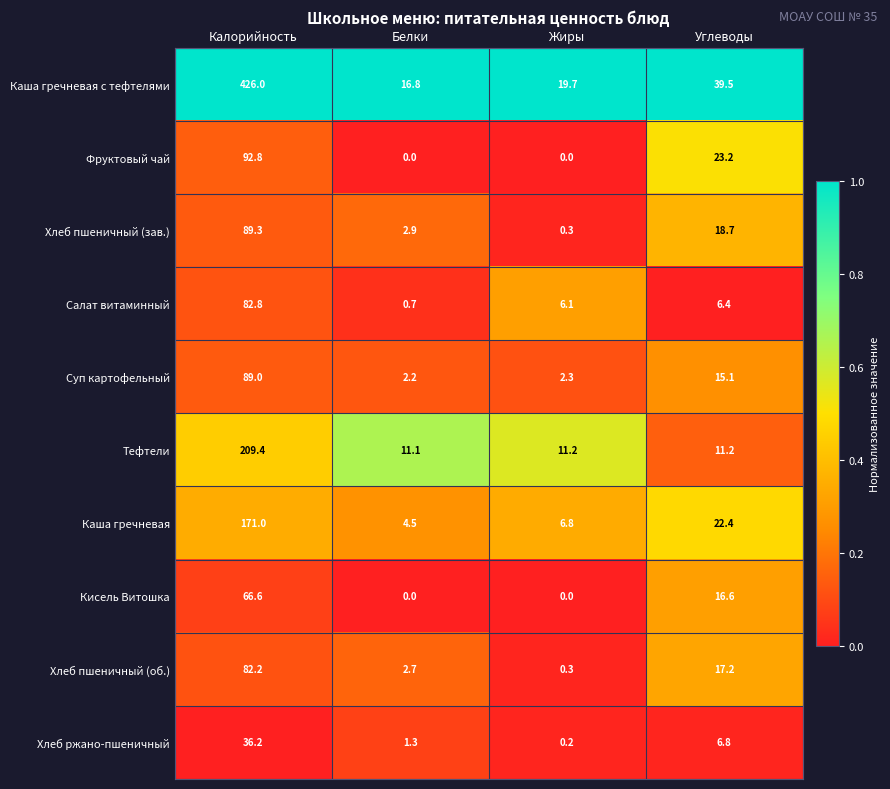

The value of Каша гречневая с тефтелями at Белки is 8.0. True or false?

False